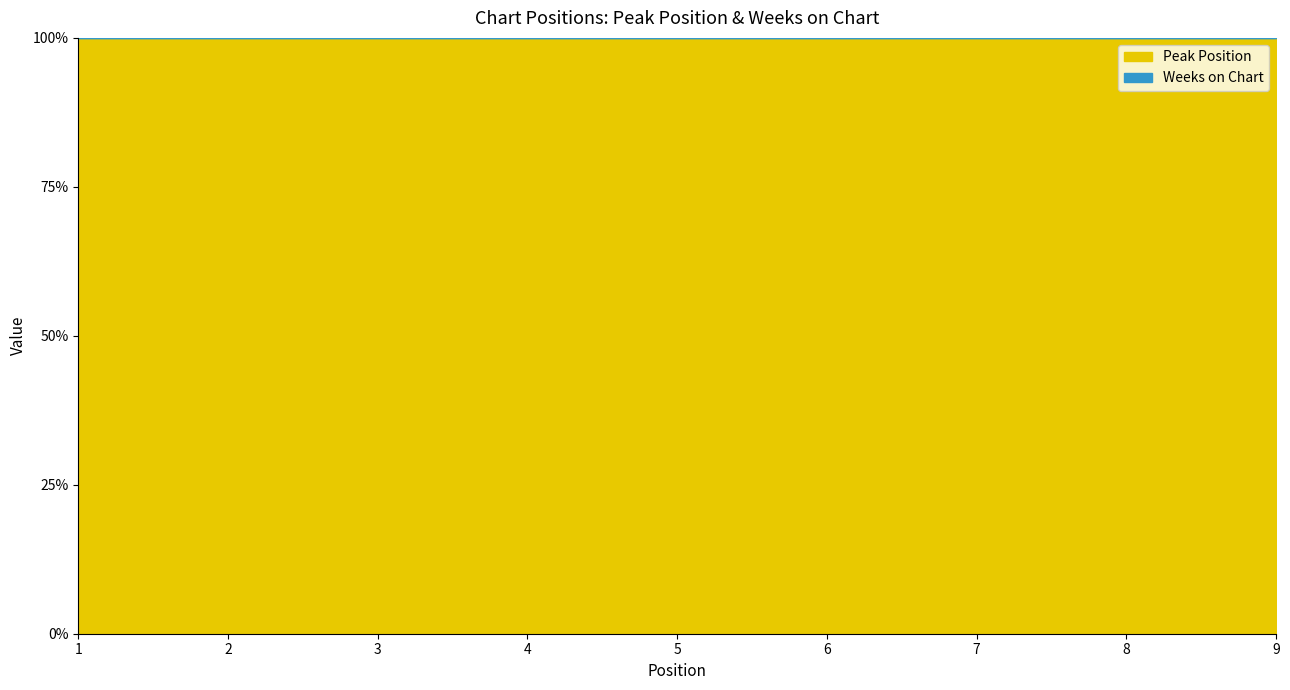

How many lines are shown in the chart?

2